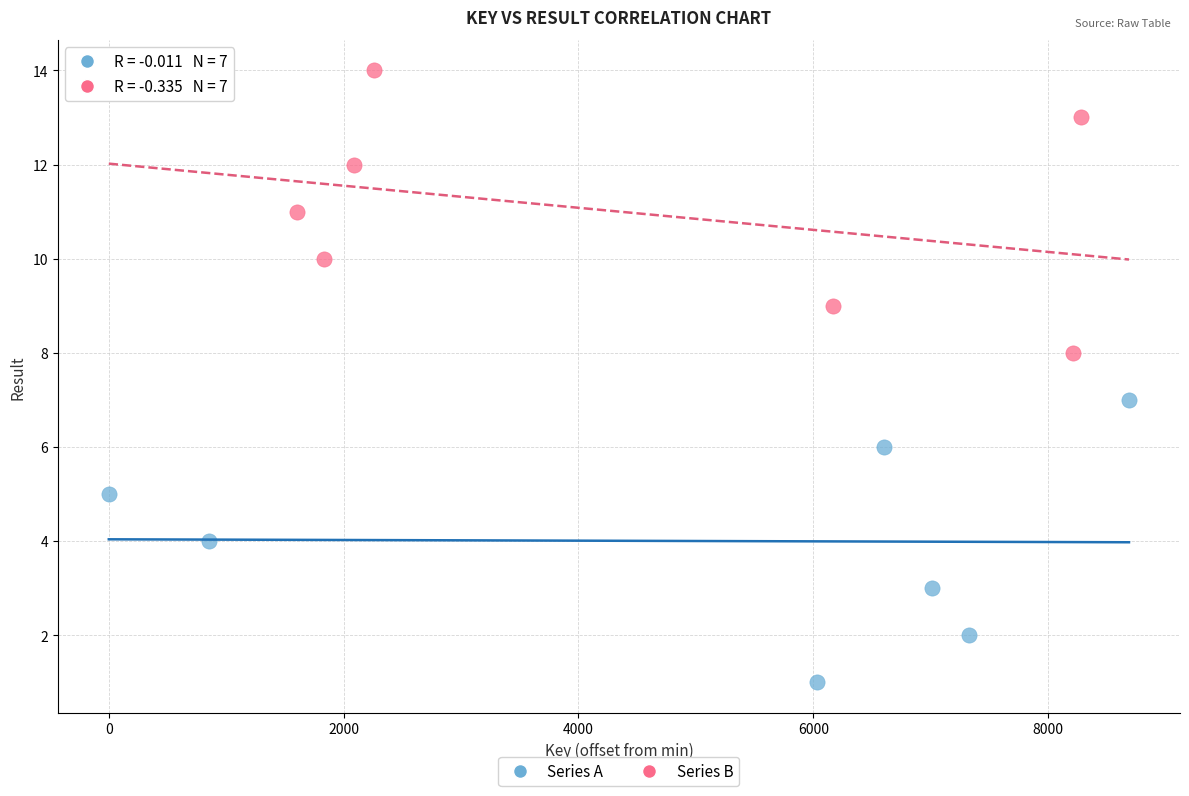

Which series reaches the minimum Y coordinate?

Series A